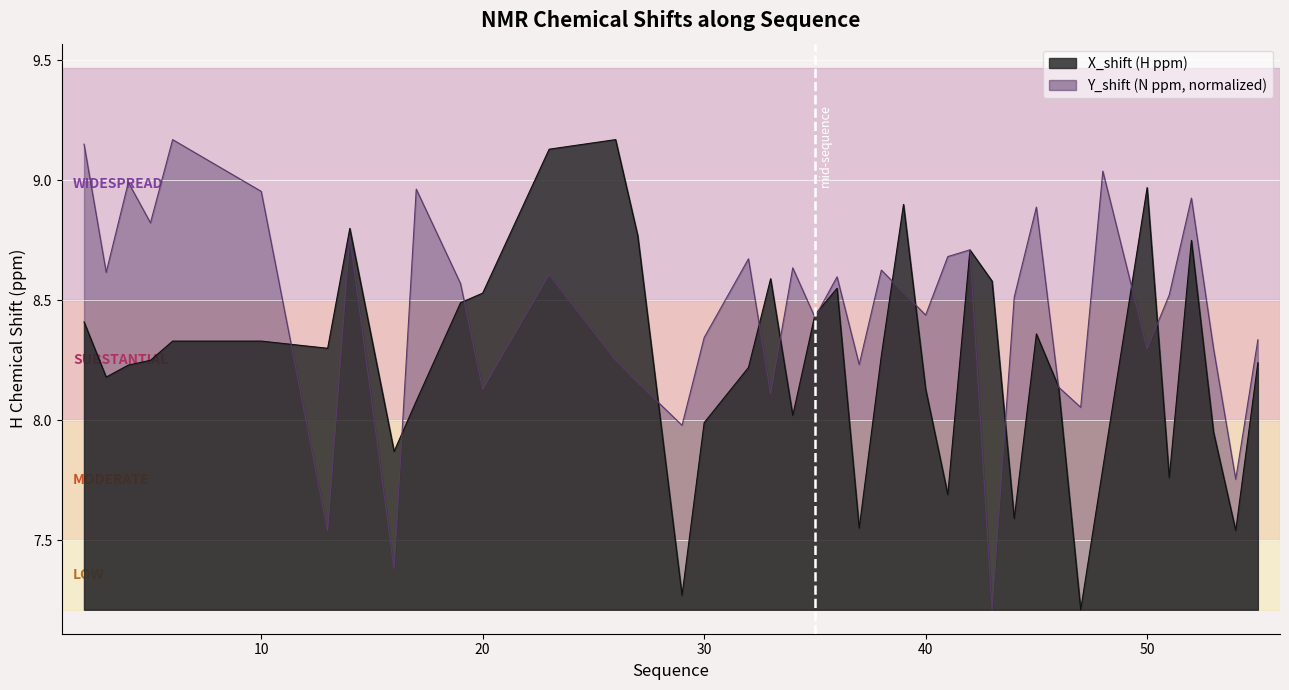

At which category does Y_shift reach its first local valley?

3